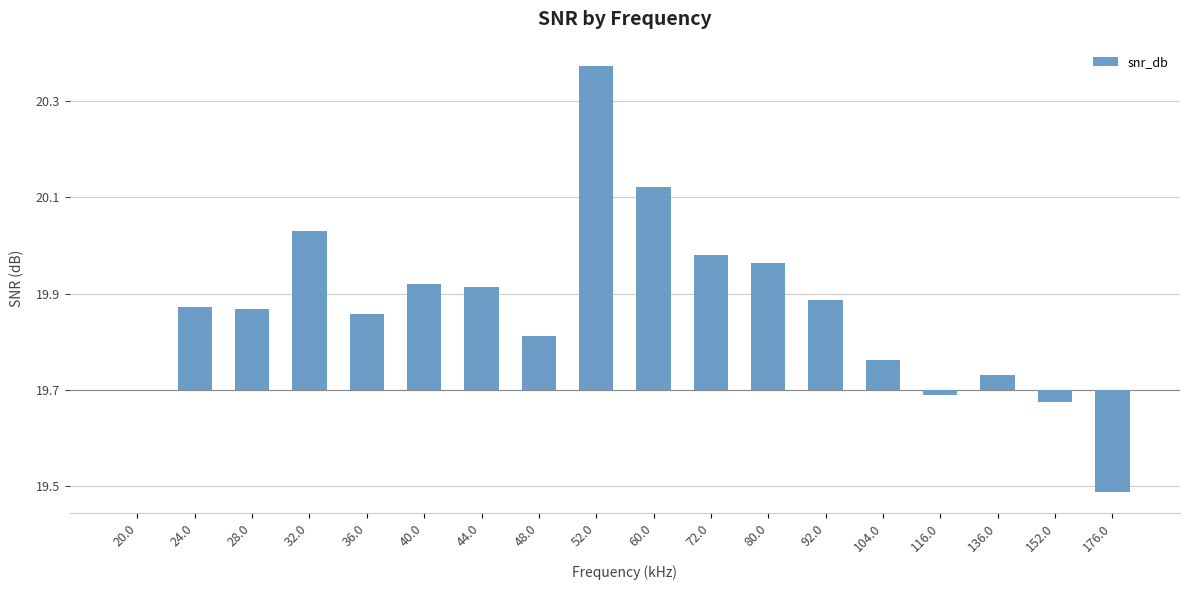

At which label is the value closest to 0?

20.0